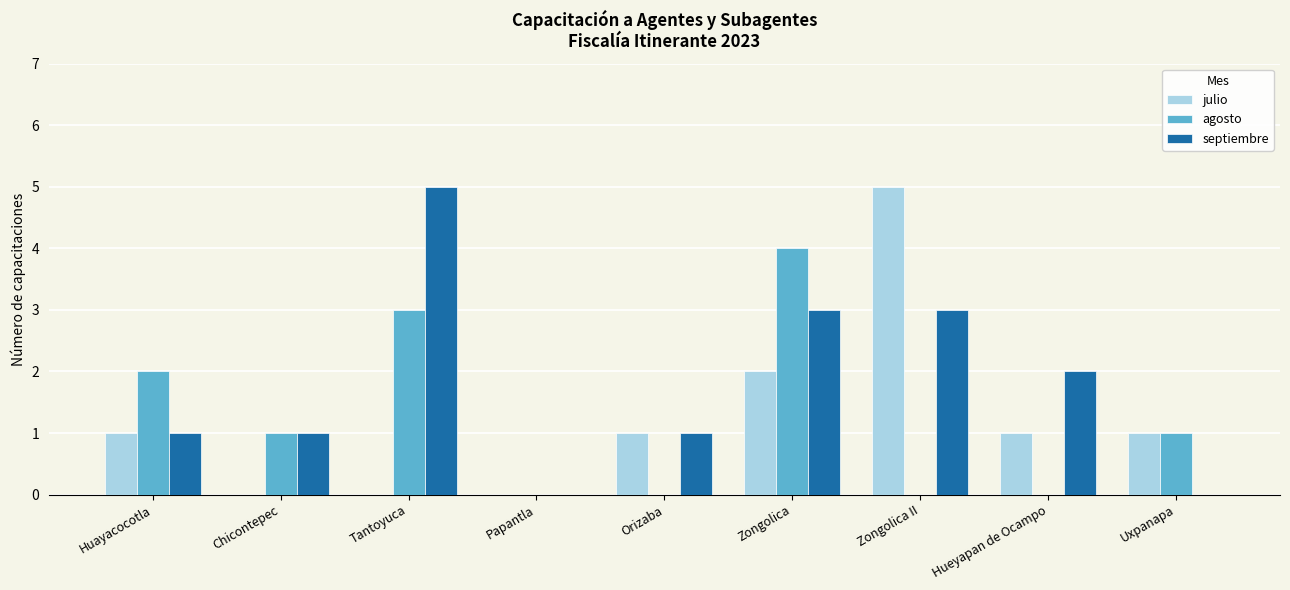

What is the sum of all julio values?

11